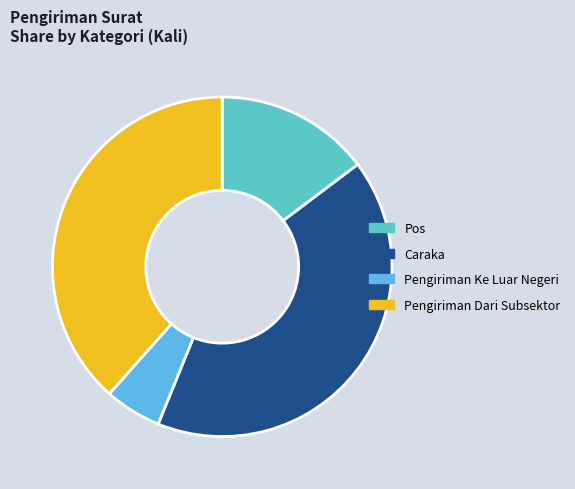

Which slice is the largest?

Caraka